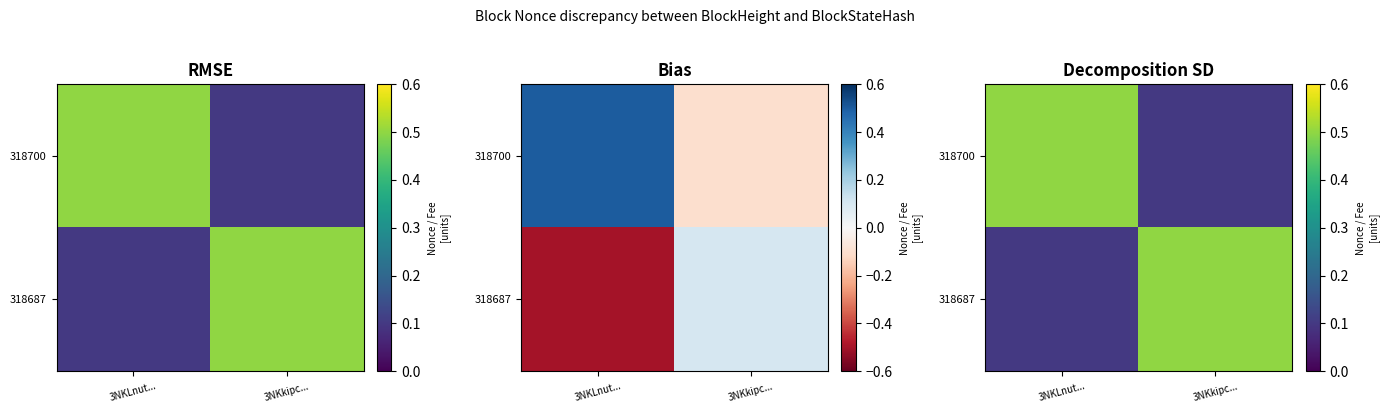

Is it true that 318700 equals 0.2 at 3NKkipc...?

False